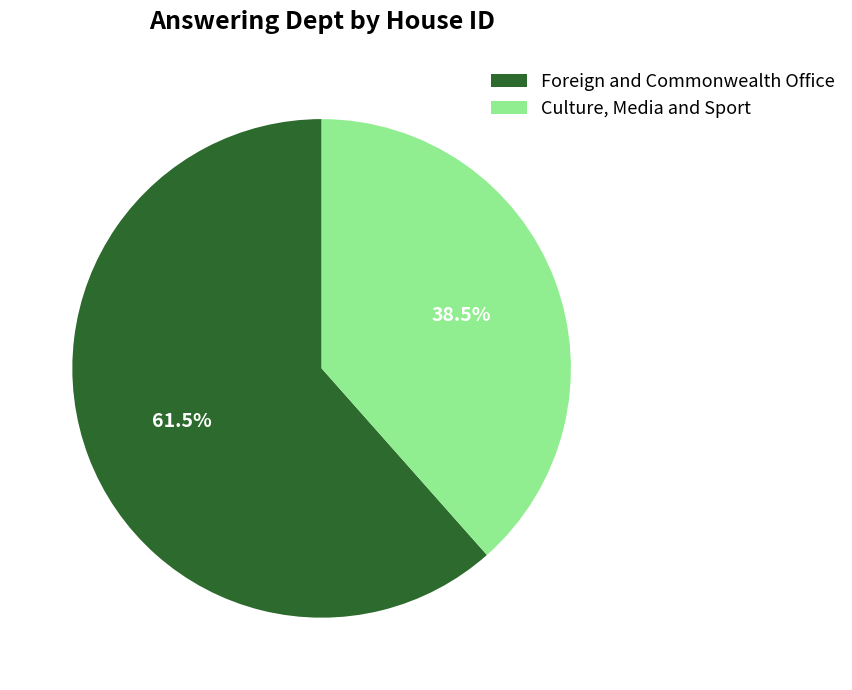

Combined, do Foreign and Commonwealth Office and Culture, Media and Sport account for over 50%?

Yes